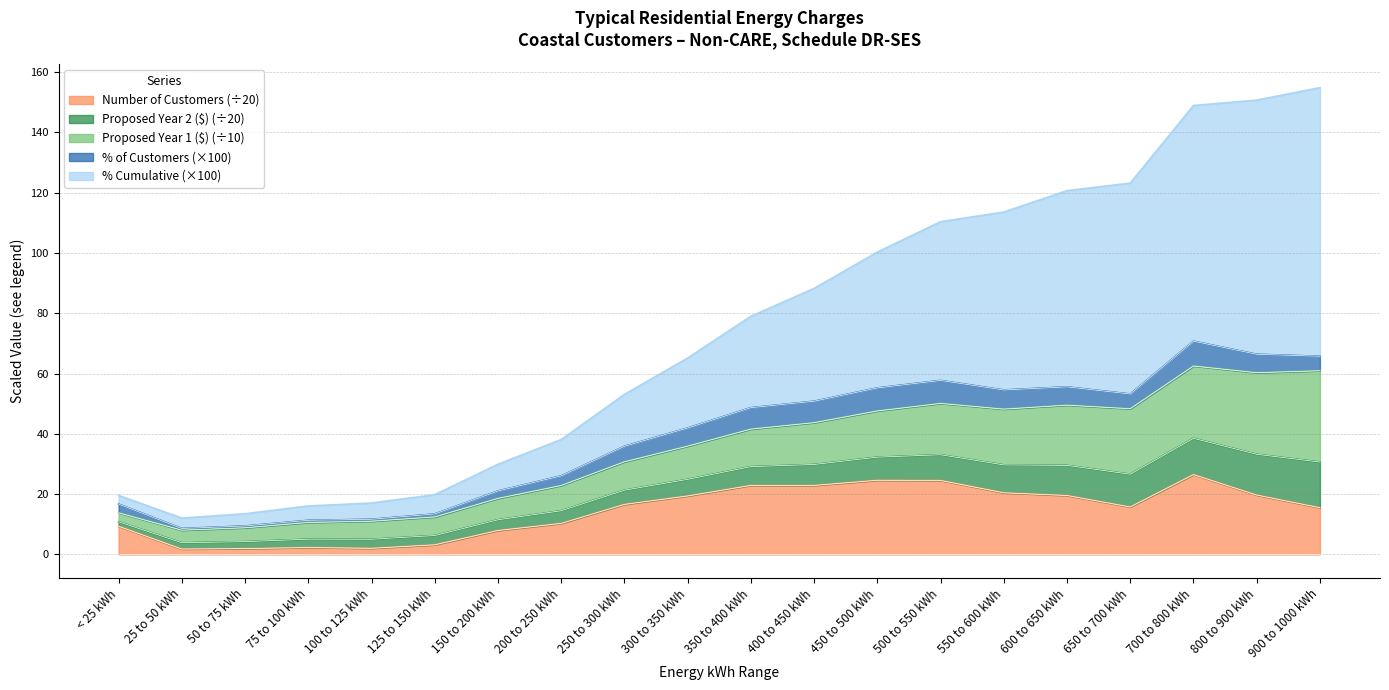

What is the label of the 16th point from the right?

100 to 125 kWh